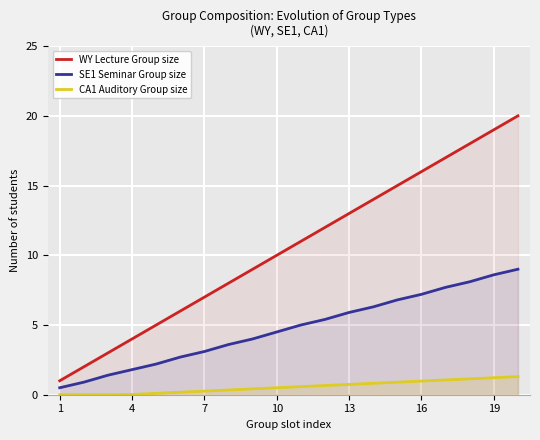

What is the maximum value shown in the chart?

20.0